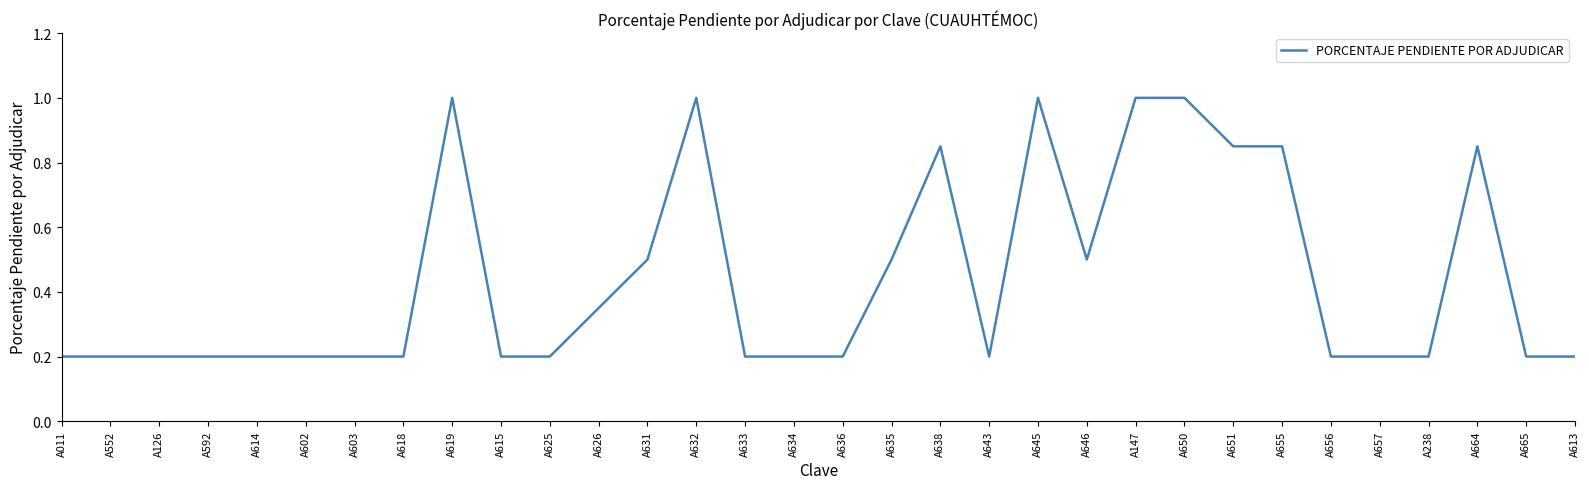

The value at A552 is 0.2. True or false?

True